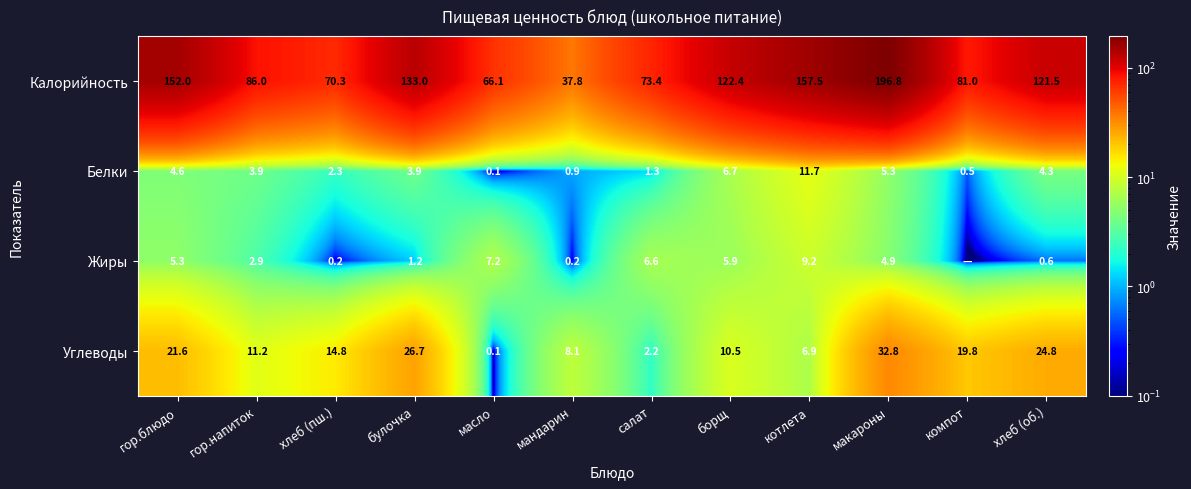

How many values in the Углеводы series exceed 14?

6